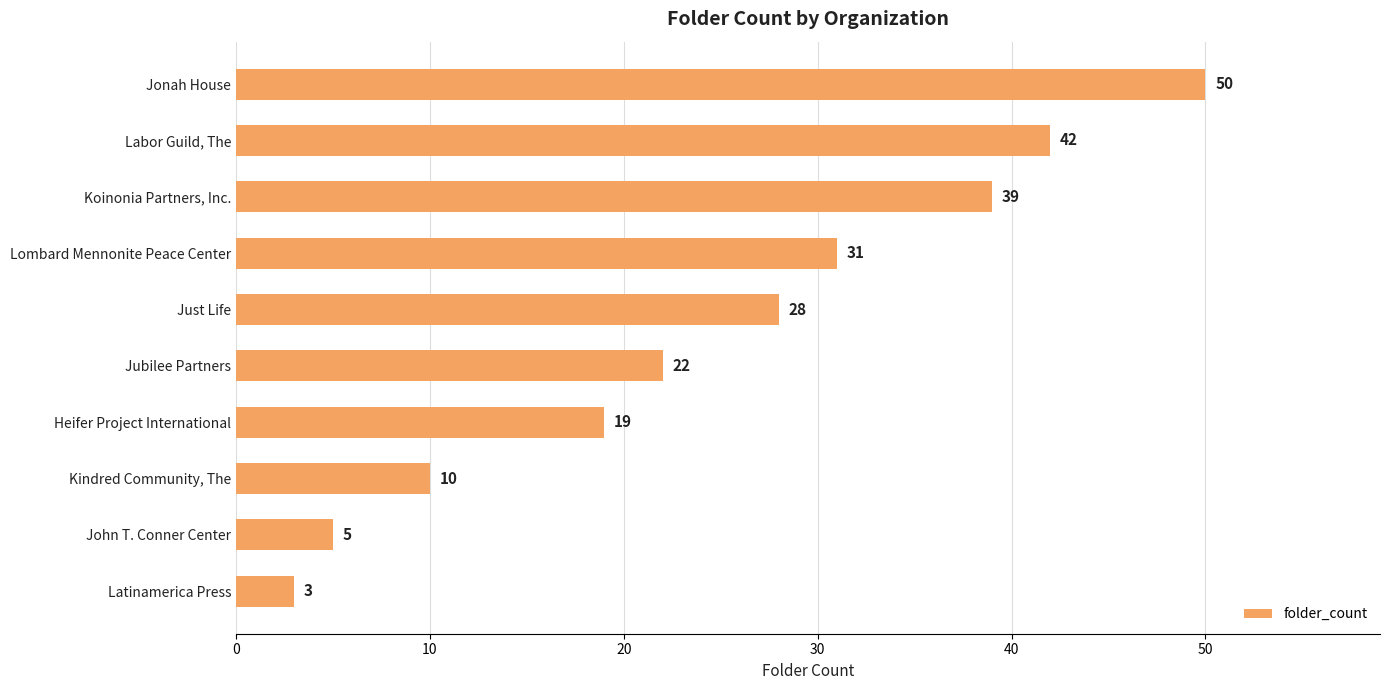

What is the label of the 1st bar from the bottom?

Latinamerica Press